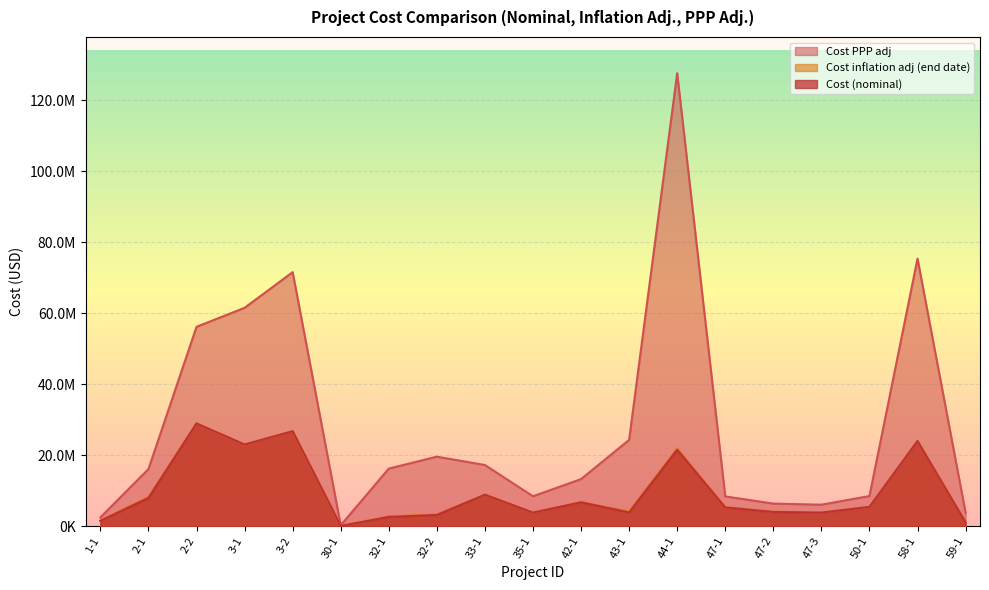

What is the difference between the Cost inflation adj (end date) values at 3-1 and 58-1?

985187.6